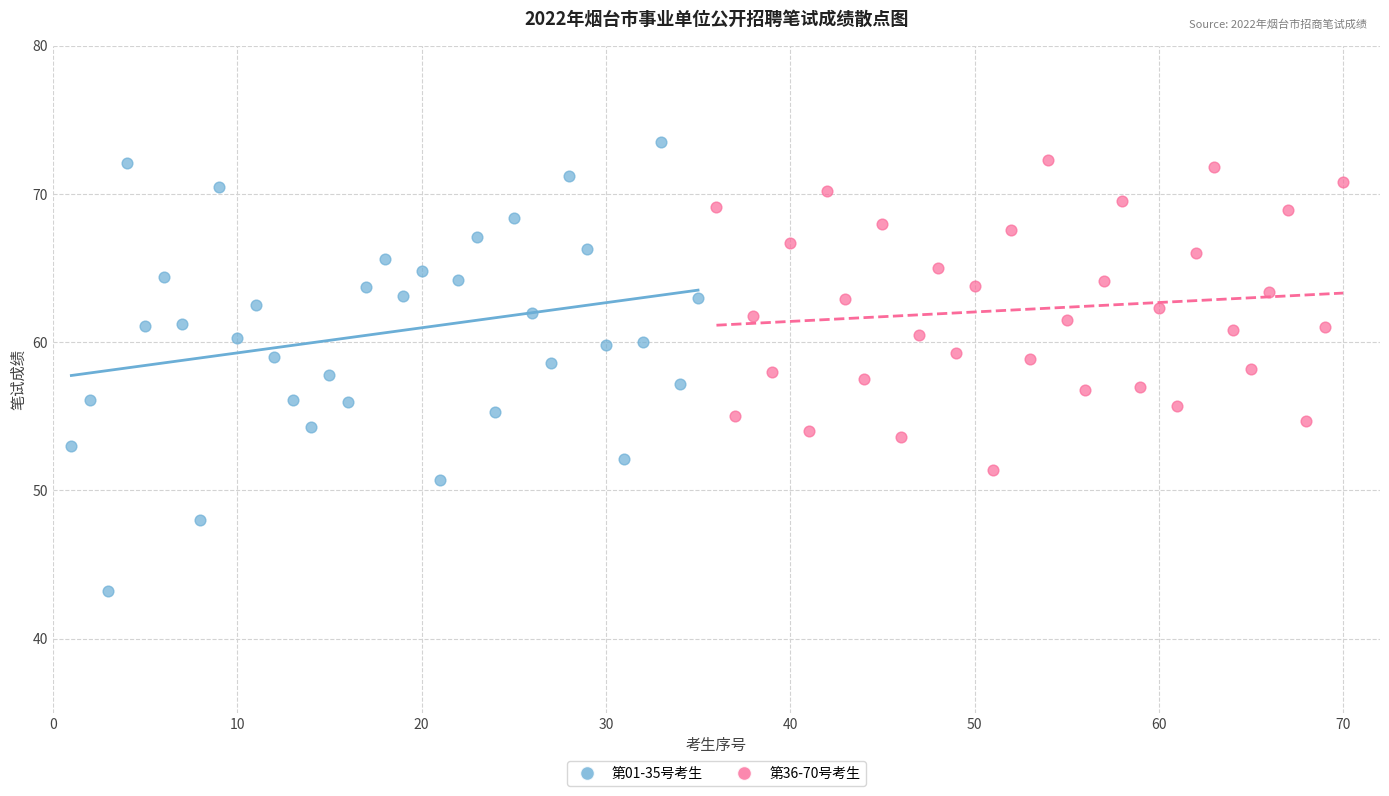

Which series has the largest Y range (max minus min)?

第01-35号考生